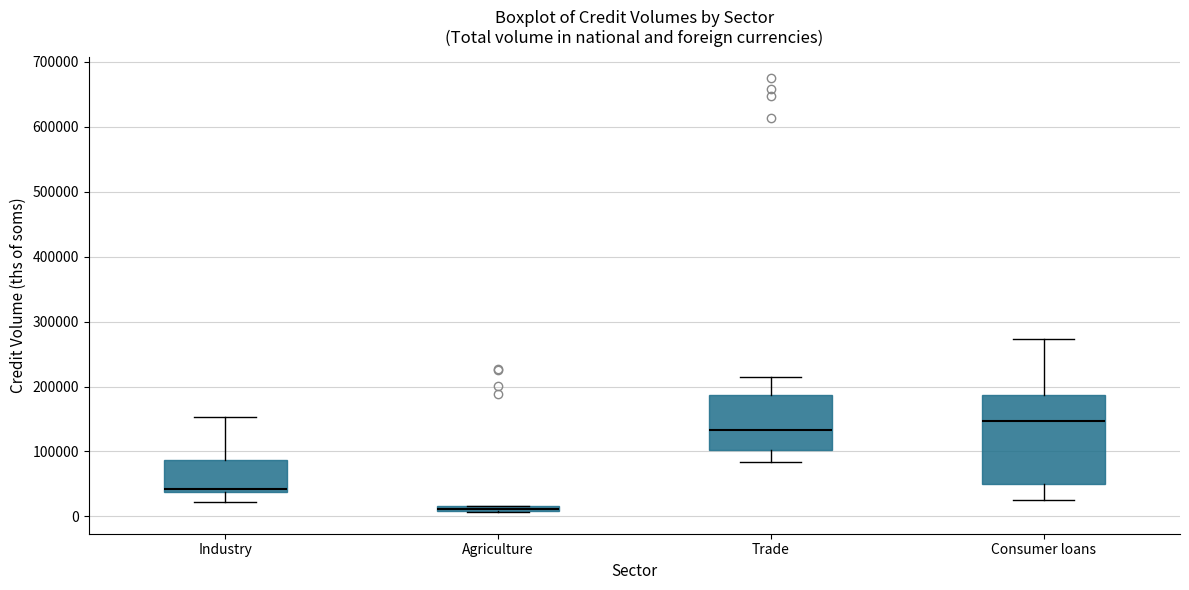

Where is the upper edge of the box for Agriculture on the y-axis? The values are not printed on the chart, so give them approximately, as read against the axis.

20000